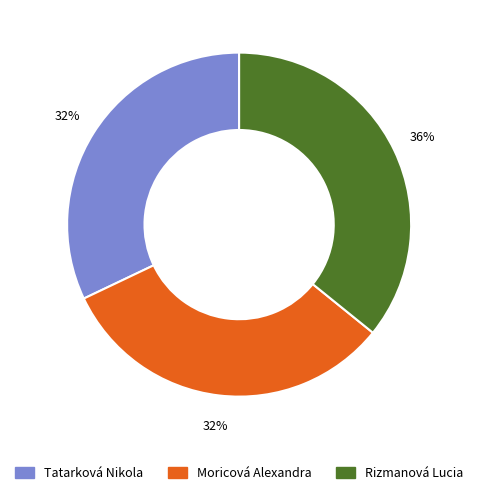

Do Rizmanová Lucia and Tatarková Nikola together represent more than half of the pie?

Yes